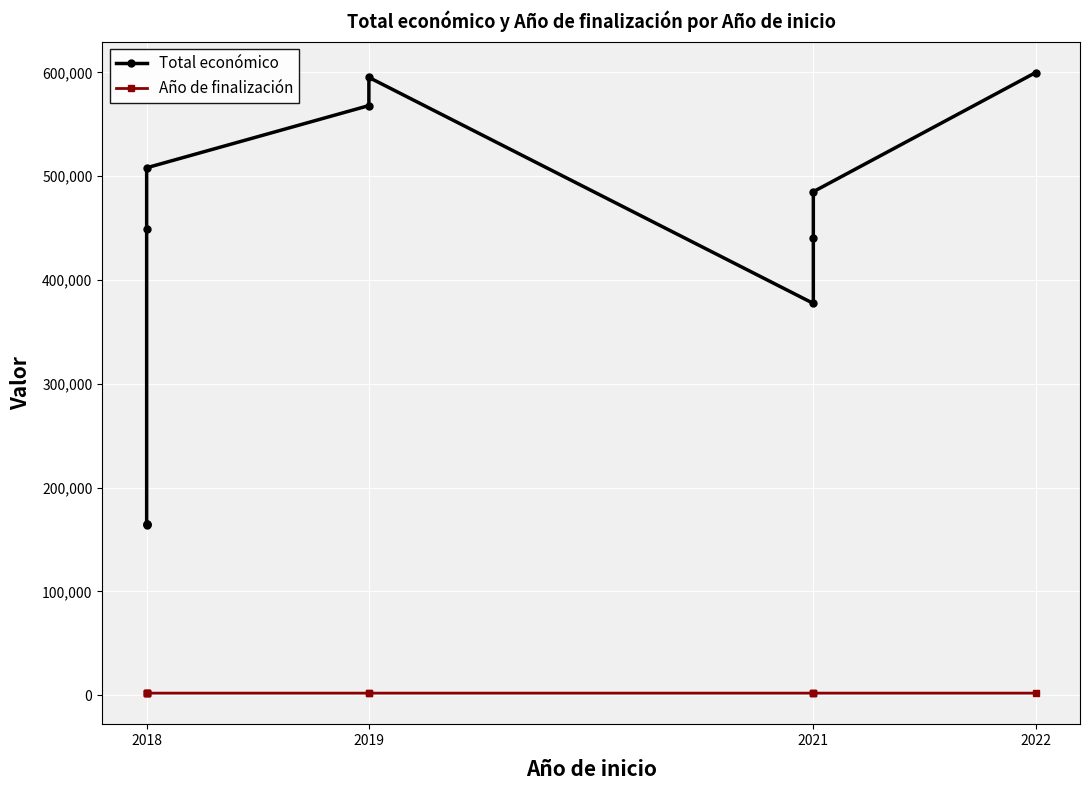

Between 2021 and 2022, which series saw the biggest shift?

Total económico